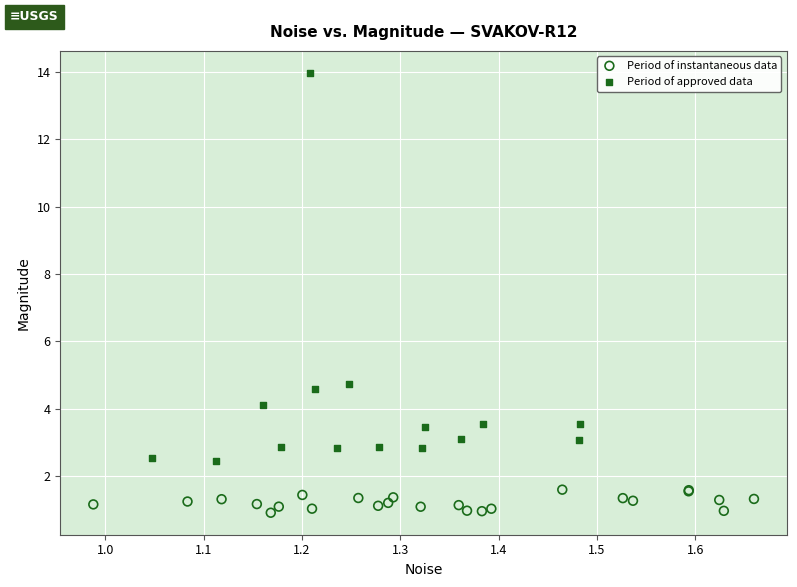

Which series reaches the minimum Y coordinate?

Period of instantaneous data